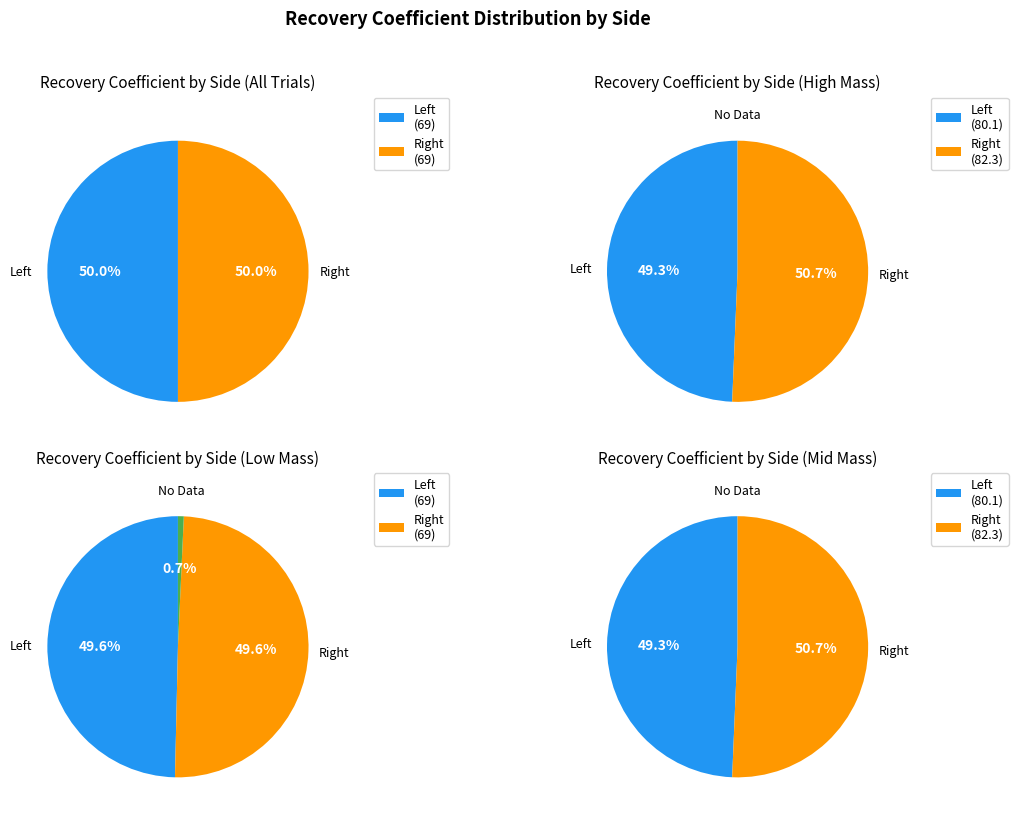

What is the largest slice in the pie chart?

Right